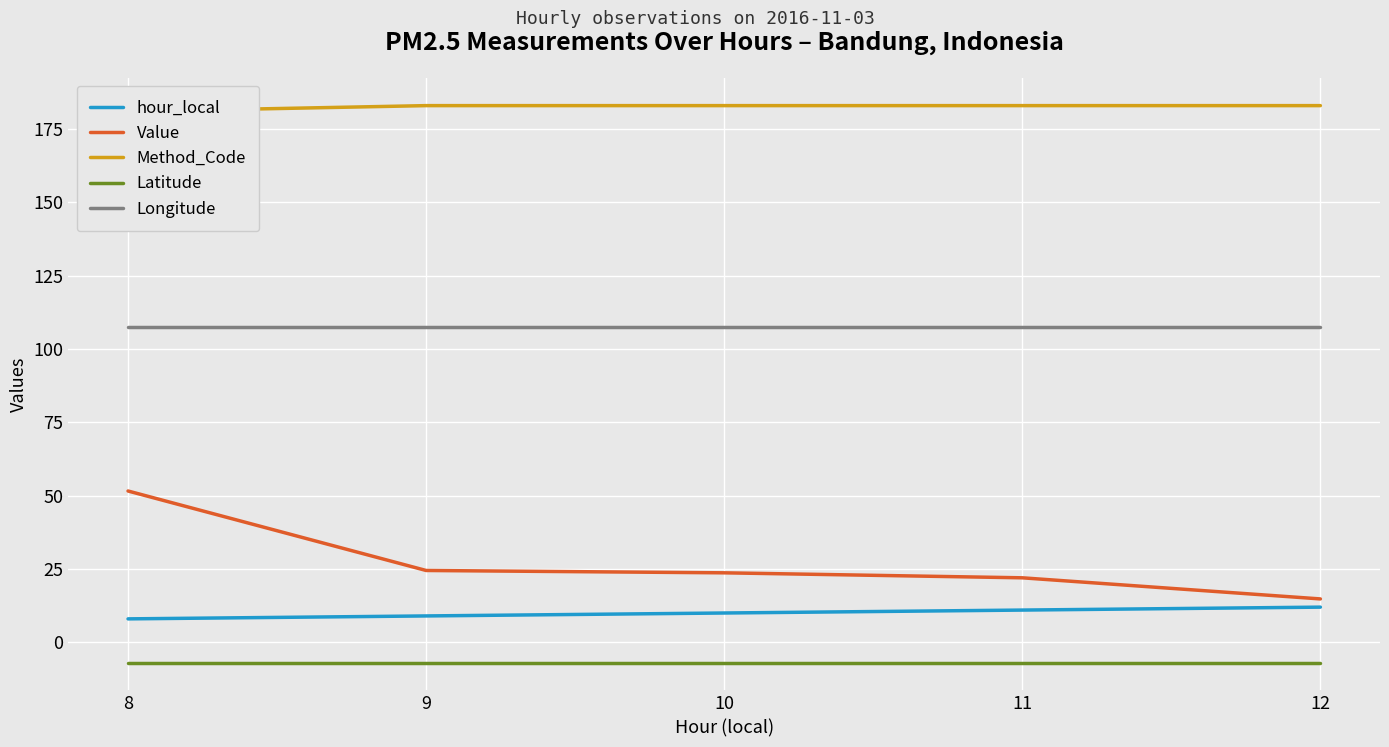

What value does the Latitude series have at 10?

-6.9